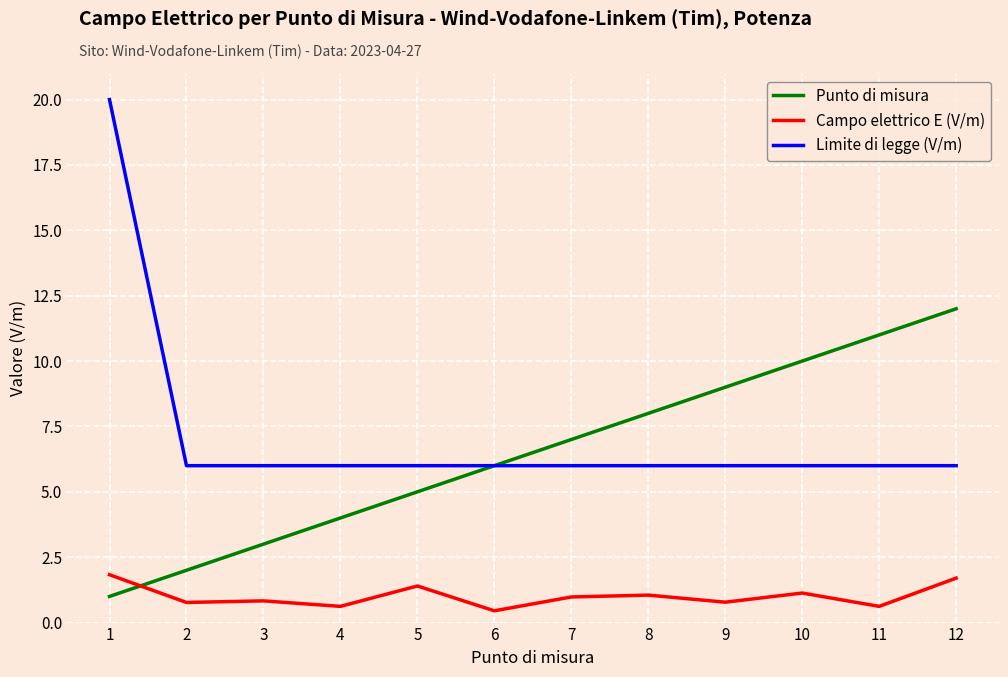

What is the difference between the highest and lowest values at 5?

4.6